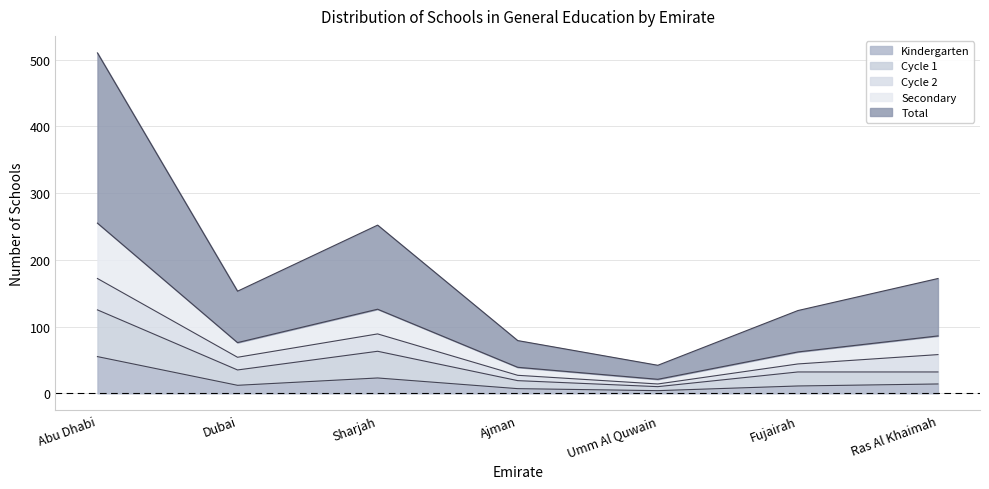

What is the highest value of the Kindergarten series?

55